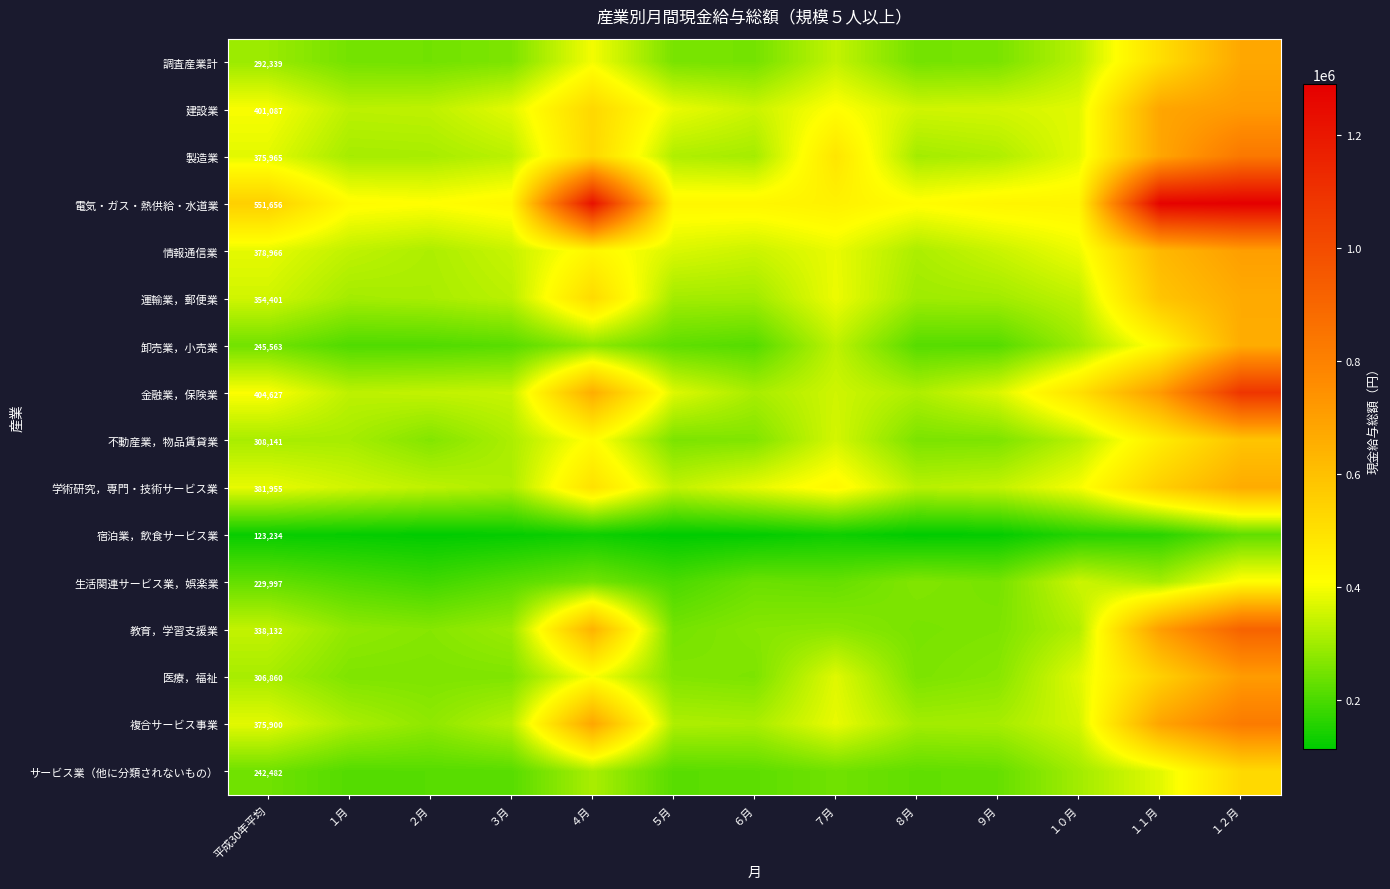

The value of 電気・ガス・熱供給・水道業 at 平成30年平均 is 551656. True or false?

True